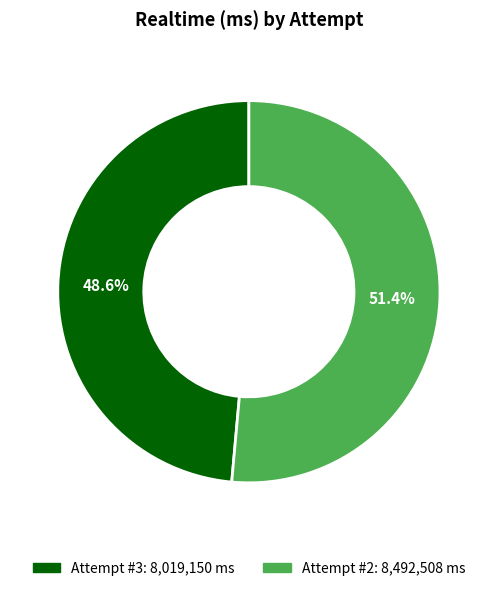

Does any single category account for the majority?

Yes